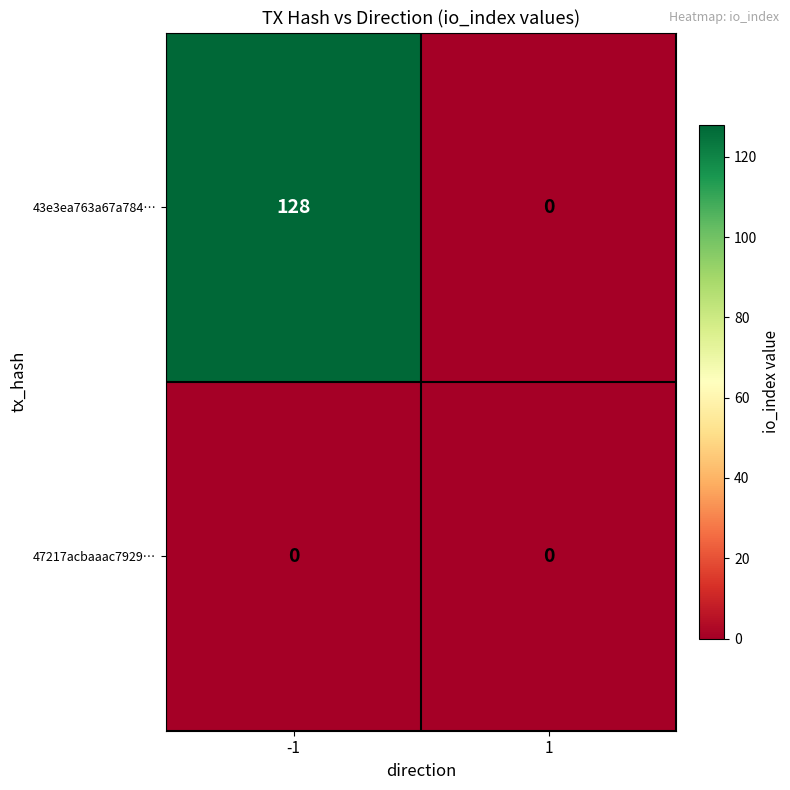

True or false: 43e3ea763a67a784… has a value of 78 at 1.

False